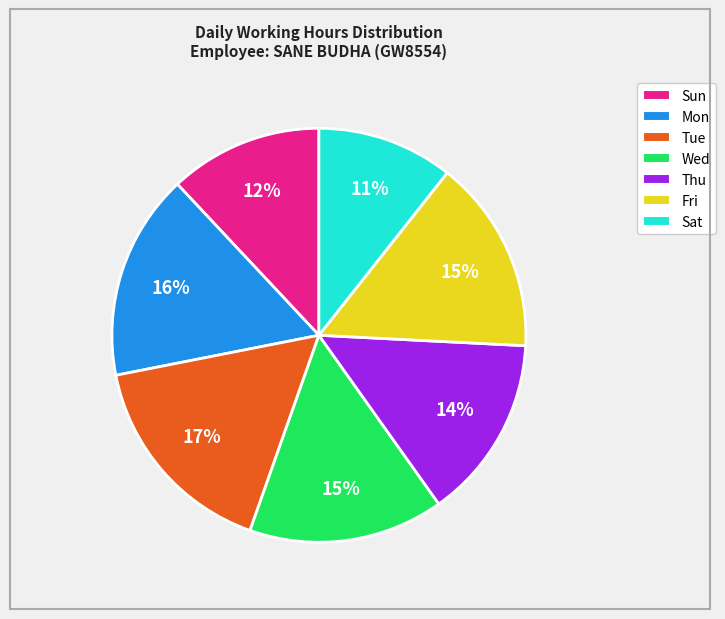

Between Tue and Sat, which is larger?

Tue